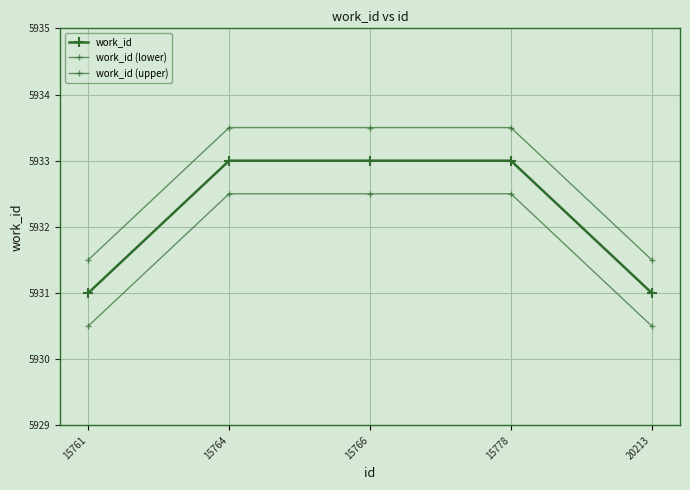

Is the value of work_id (lower) at 20213 greater than the value of work_id at 15778?

No